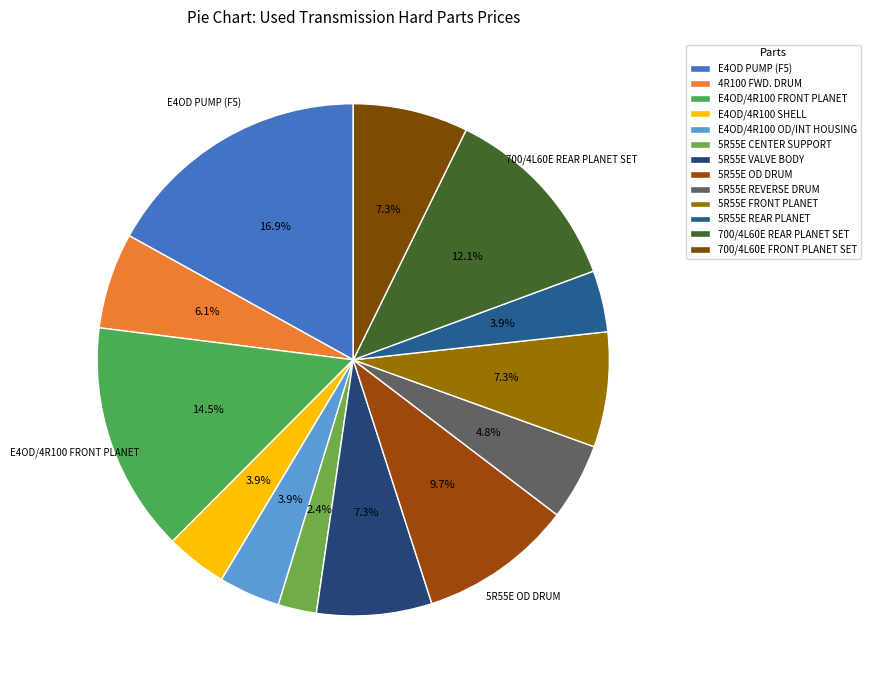

Rank the categories by value from highest to lowest.

E4OD PUMP (F5), E4OD/4R100 FRONT PLANET, 700/4L60E REAR PLANET SET, 5R55E OD DRUM, 5R55E VALVE BODY, 5R55E FRONT PLANET, 700/4L60E FRONT PLANET SET, 4R100 FWD. DRUM, 5R55E REVERSE DRUM, E4OD/4R100 SHELL, E4OD/4R100 OD/INT HOUSING, 5R55E REAR PLANET, 5R55E CENTER SUPPORT